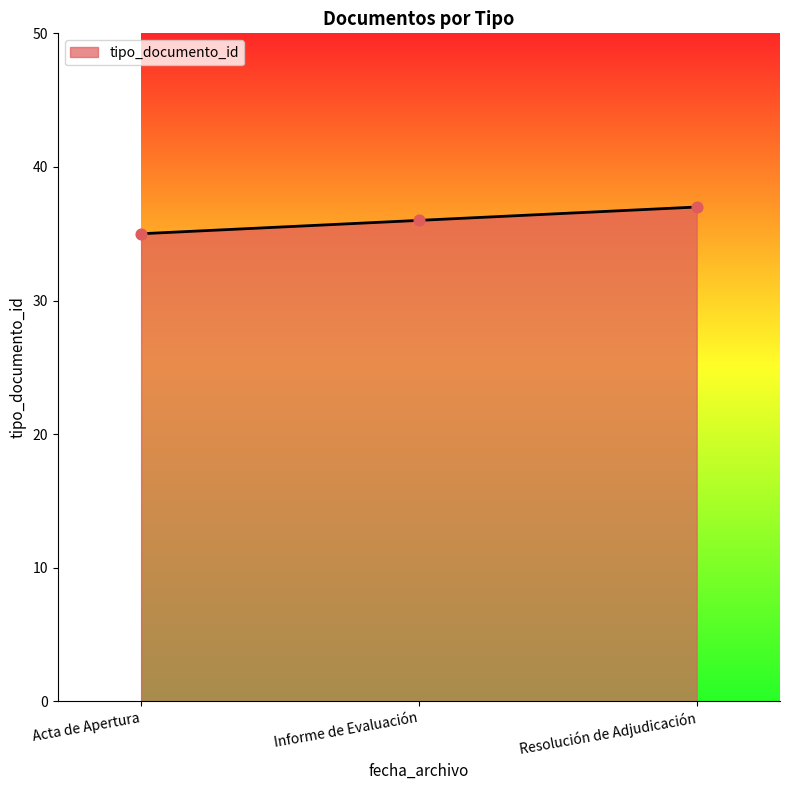

Which has a higher value, Resolución de Adjudicación or Acta de Apertura?

Resolución de Adjudicación